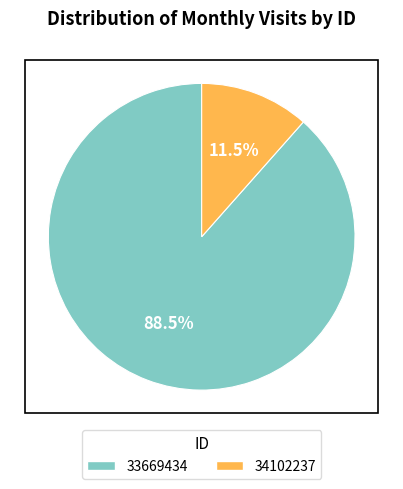

Approximately how many times larger is the value at 33669434 compared to 34102237?

7.7